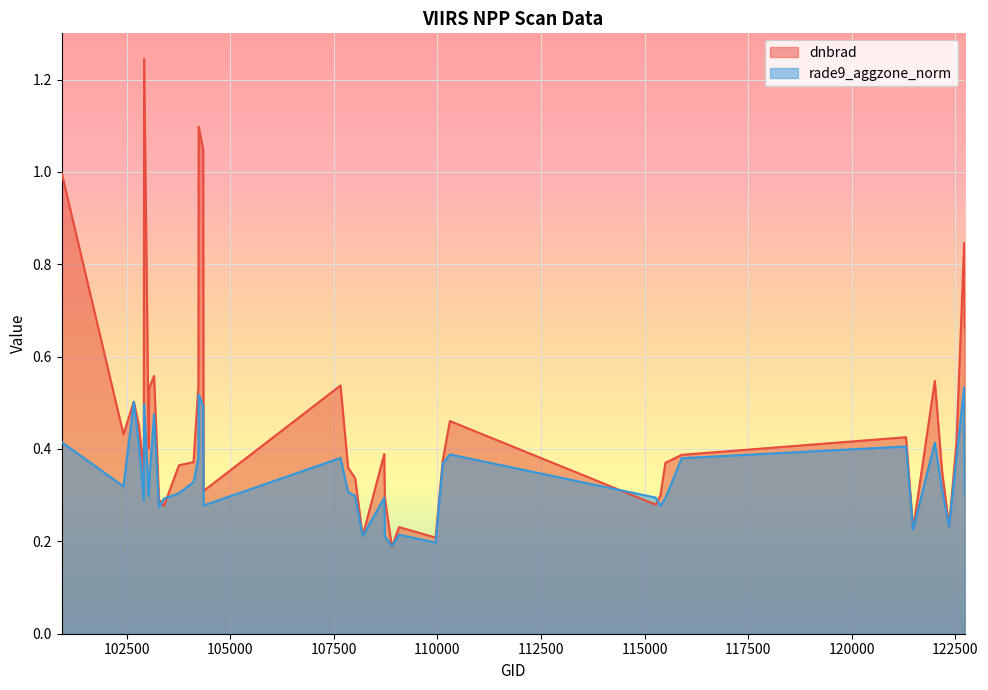

Which series has the largest total across all categories?

dnbrad